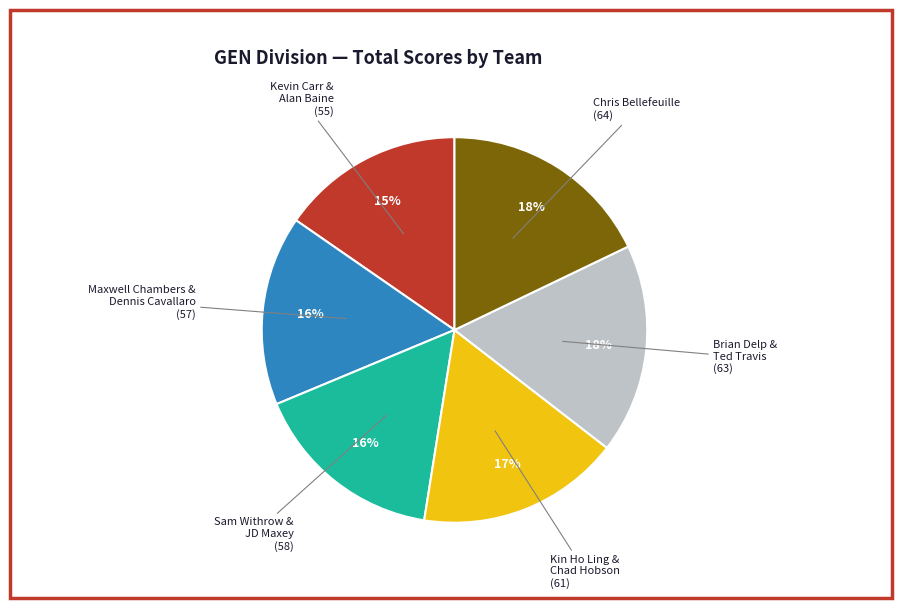

To the nearest percent, what is the average slice percentage?

17%